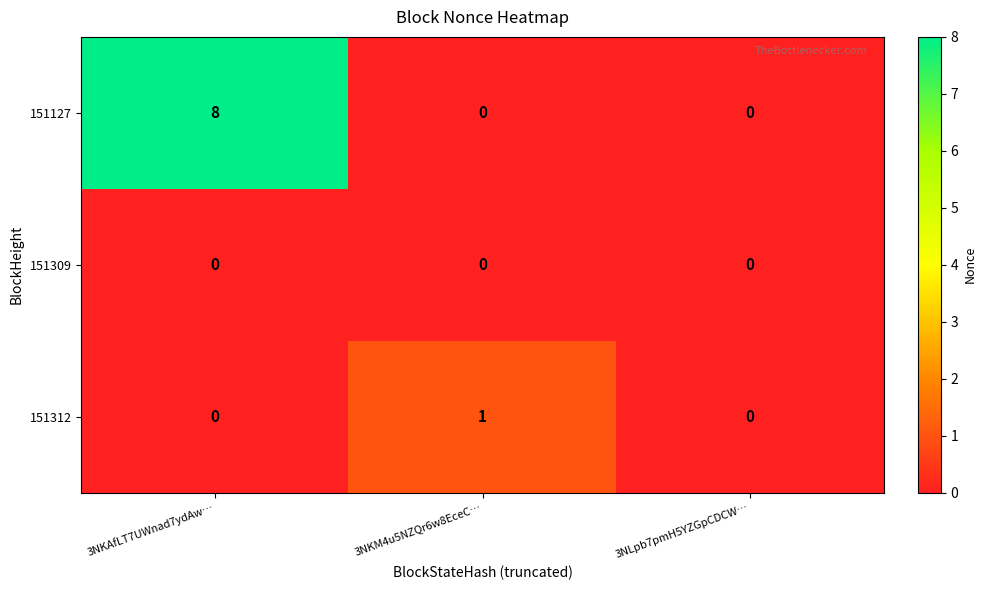

Which series changed the most between 3NKAfLT7UWnad7ydAw… and 3NKM4u5NZQr6w8EceC…?

151127